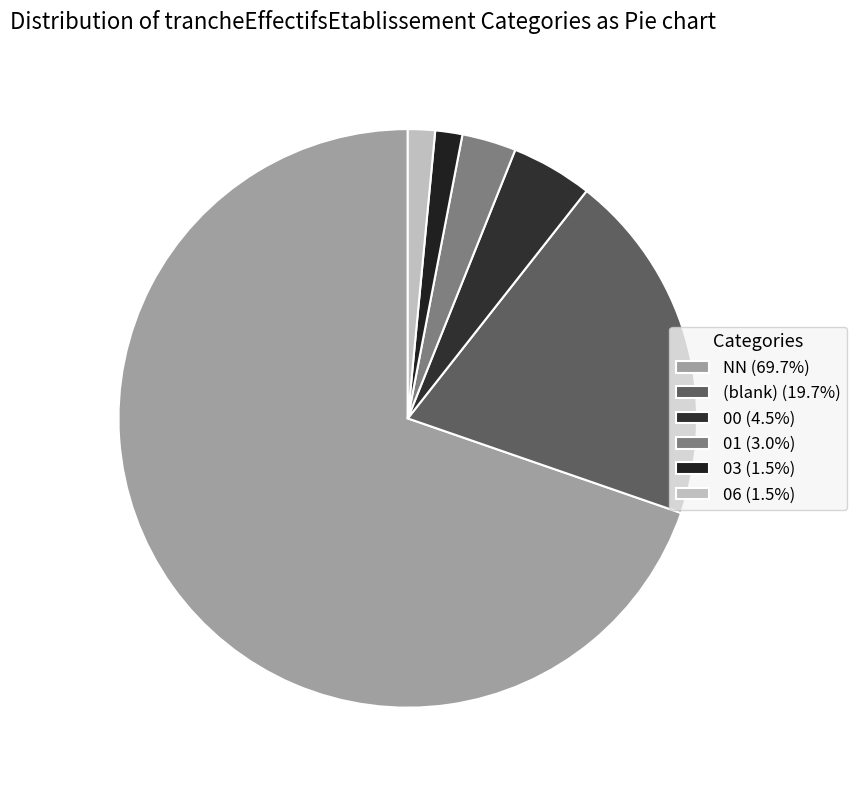

Is there any slice that represents more than half of the pie?

Yes